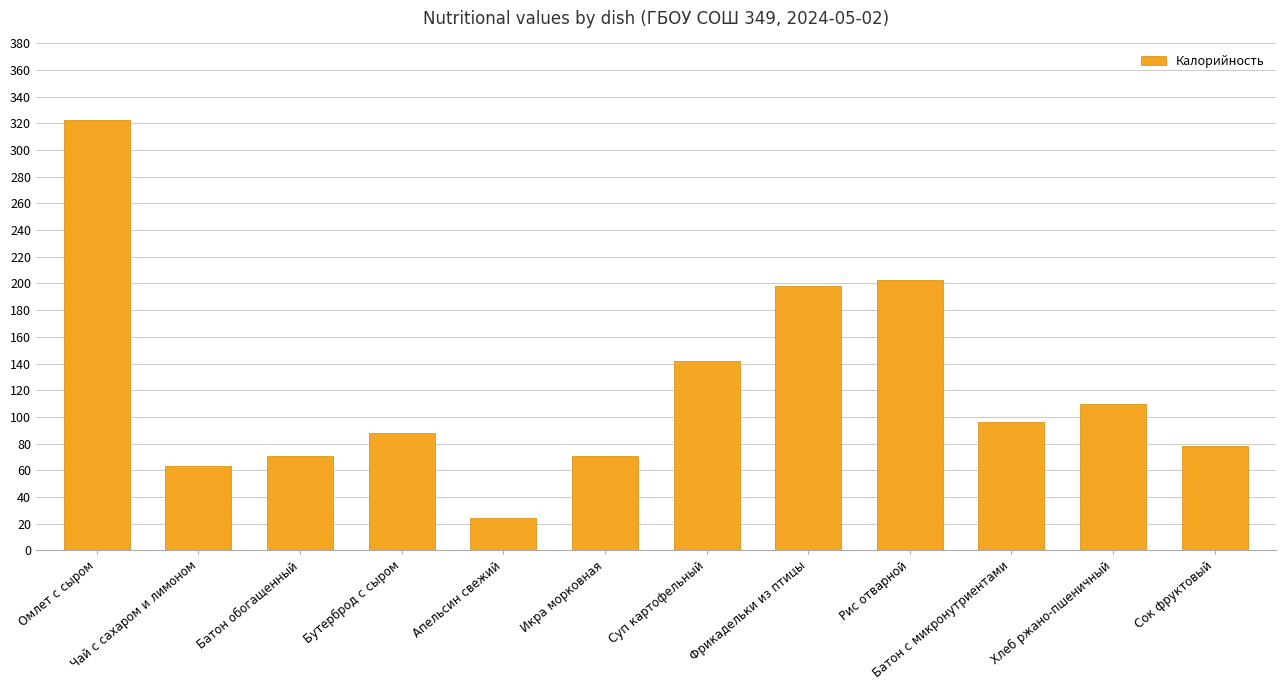

What is the greatest value displayed?

322.4